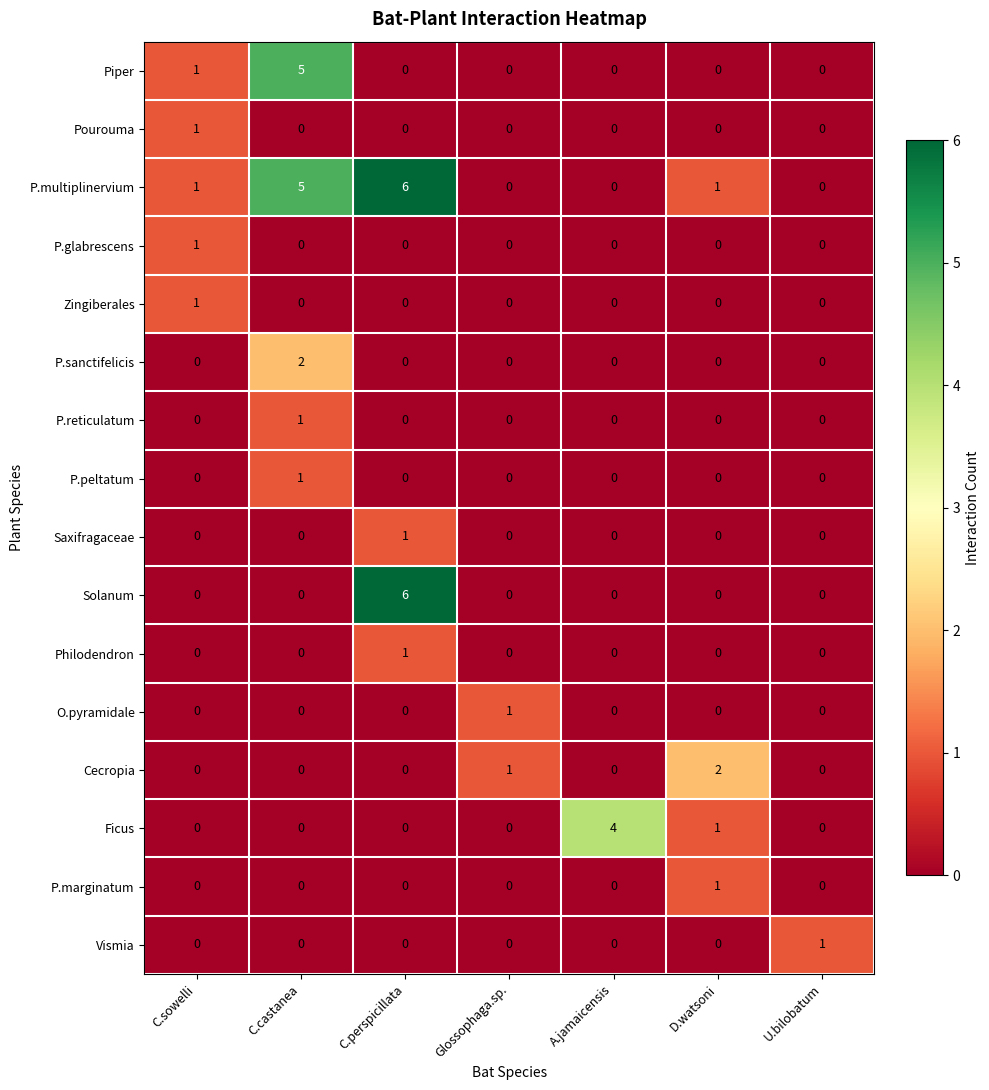

What value does the P.multiplinervium series have at C.castanea?

5